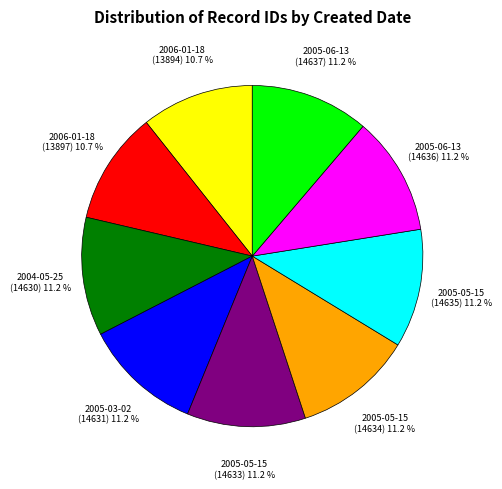

Is there a majority slice in this chart?

No